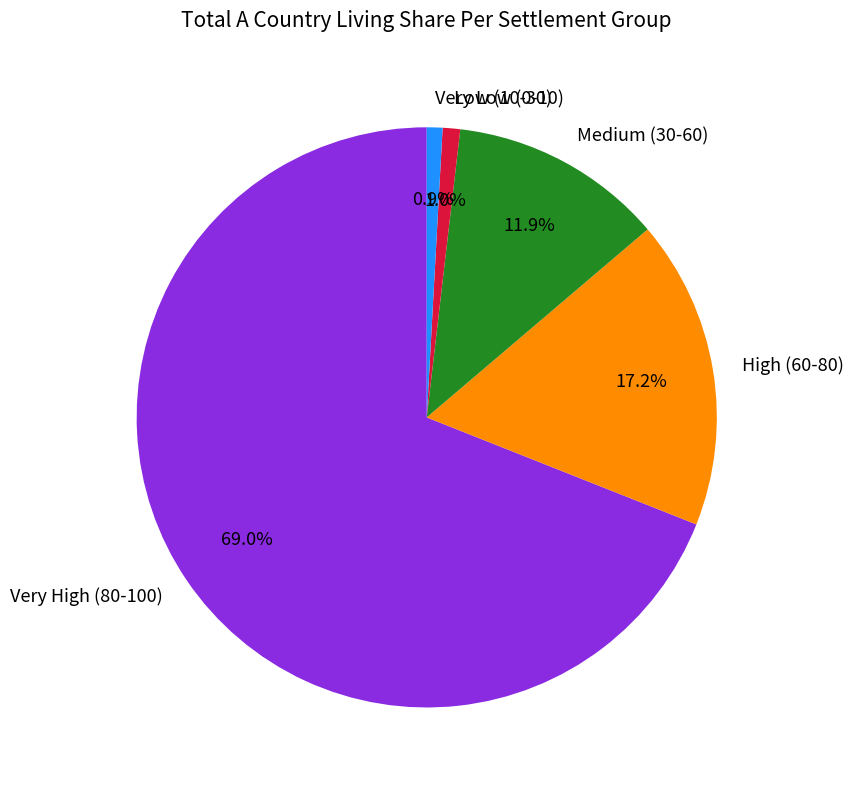

Which slice is the largest?

Very High (80-100)